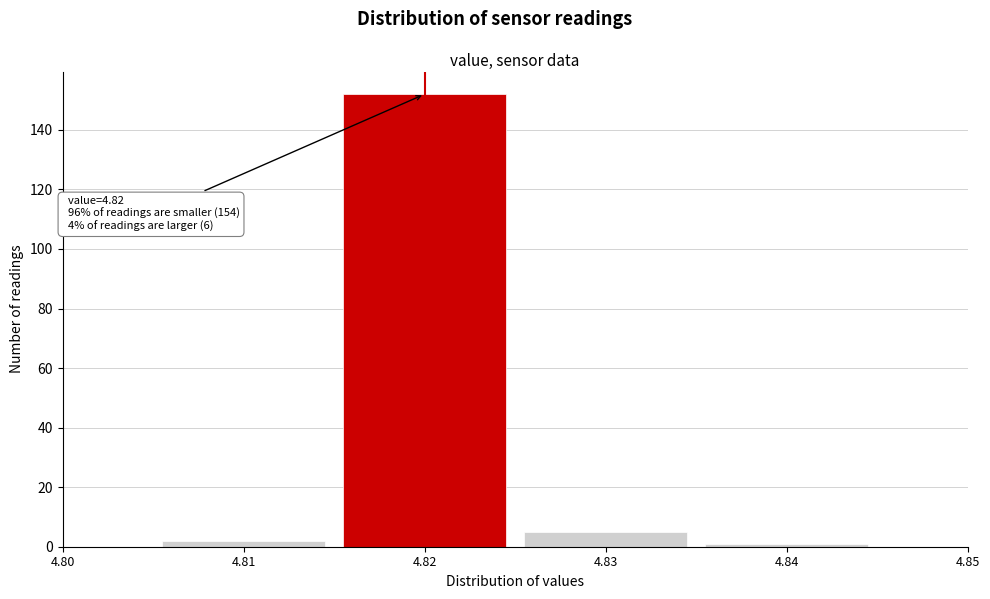

Which range on the x-axis has the tallest bar?

4.815 to 4.825